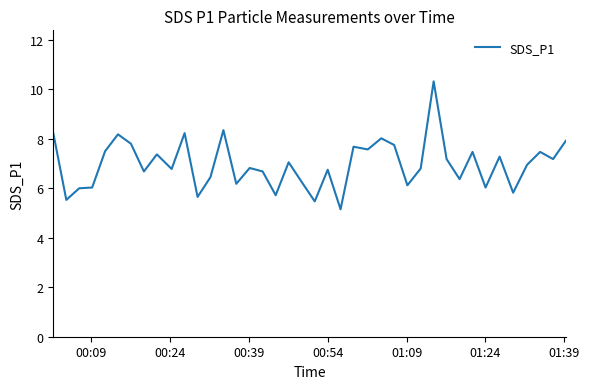

What is the smallest value displayed?

5.2